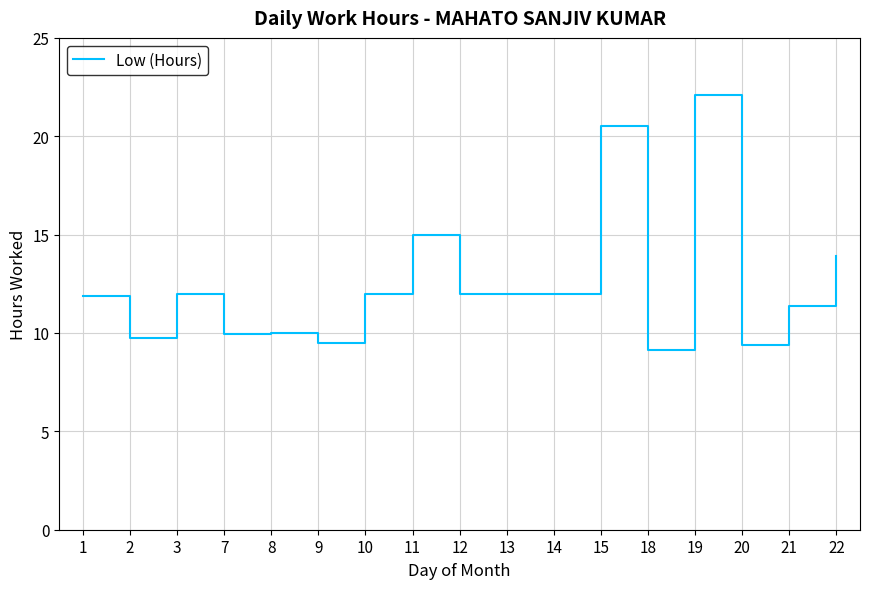

The value at 9 is 3.4. True or false?

False